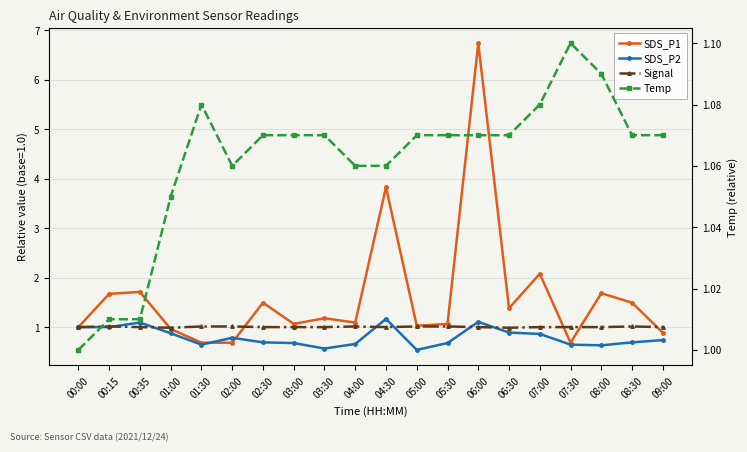

What is the label of the 13th point from the right?

03:00